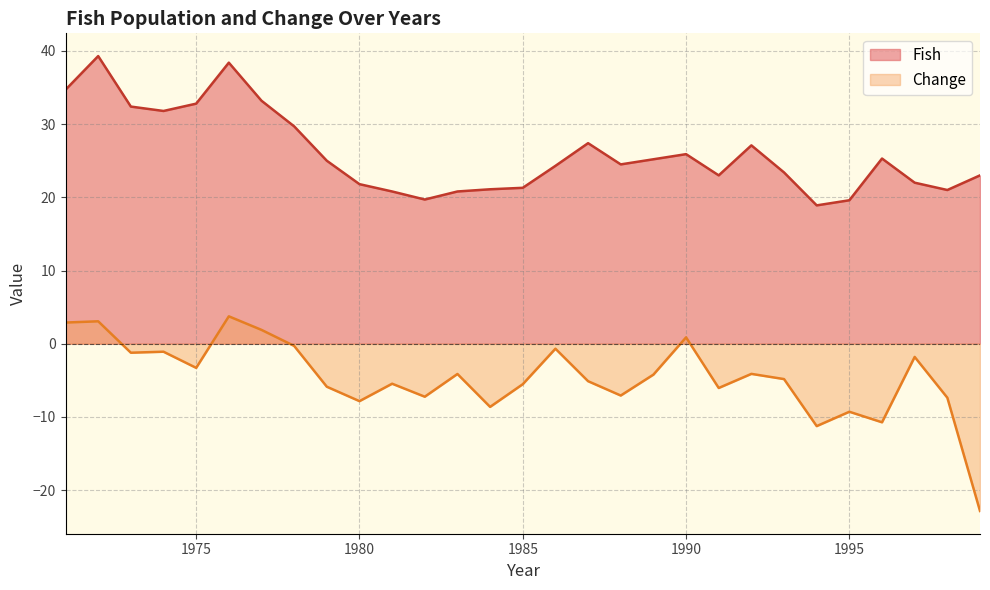

True or false: Change has more than 0 points higher than both neighbors.

True